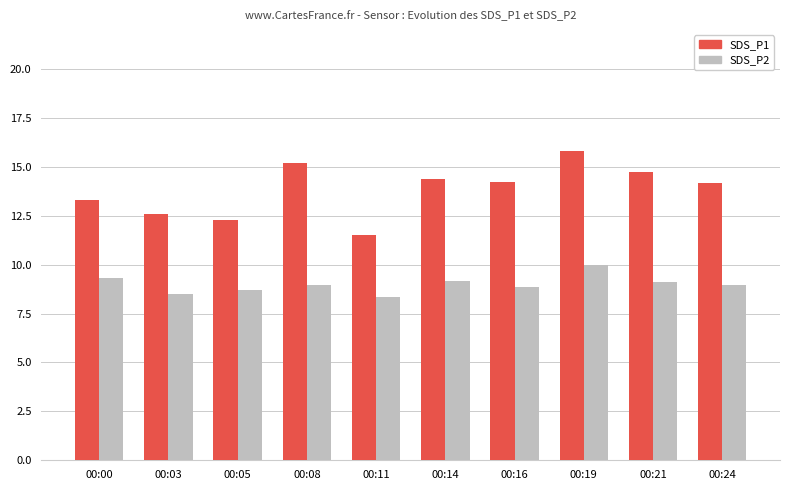

What is the total value across all series at 00:14?

23.6